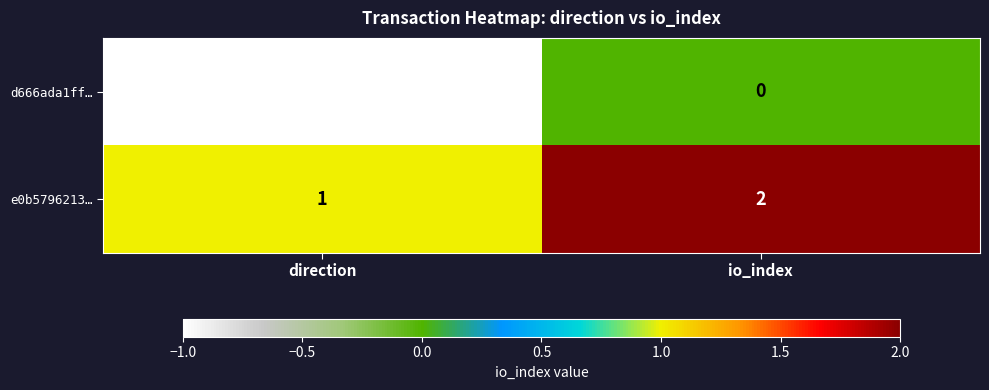

Where is e0b5796213… nearest to the value 1?

direction